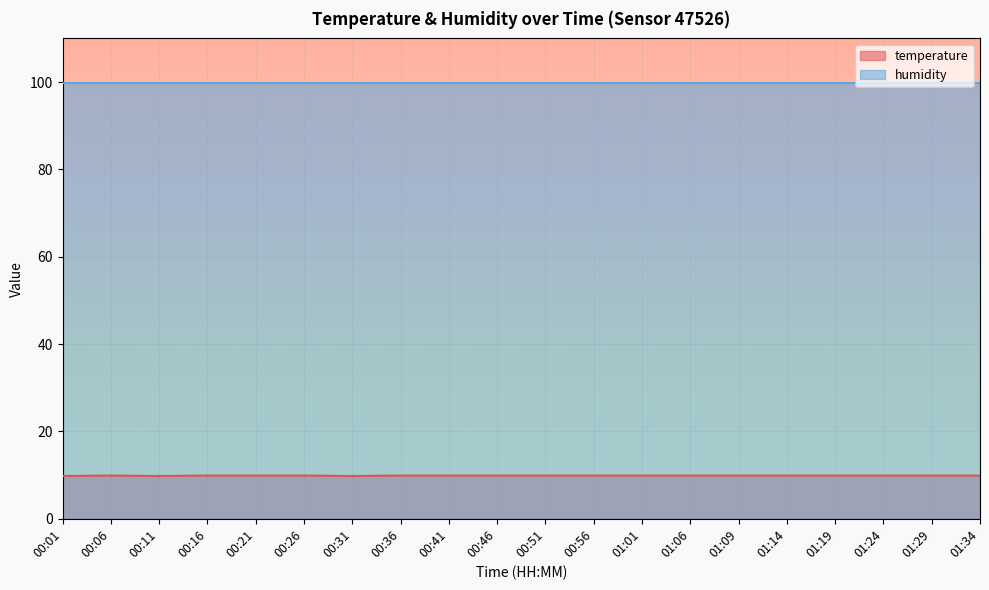

How many lines are shown in the chart?

2